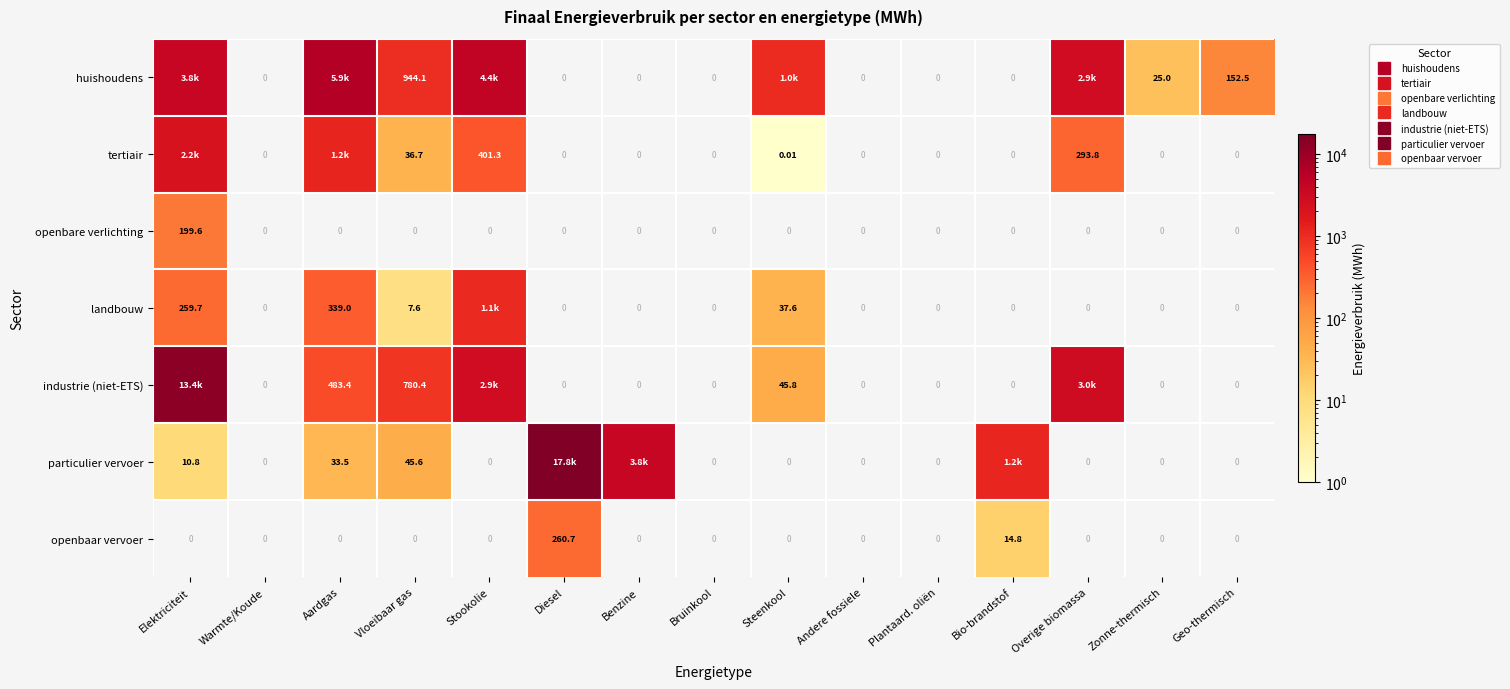

Is it true that tertiair equals 293.8 at Overige biomassa?

True